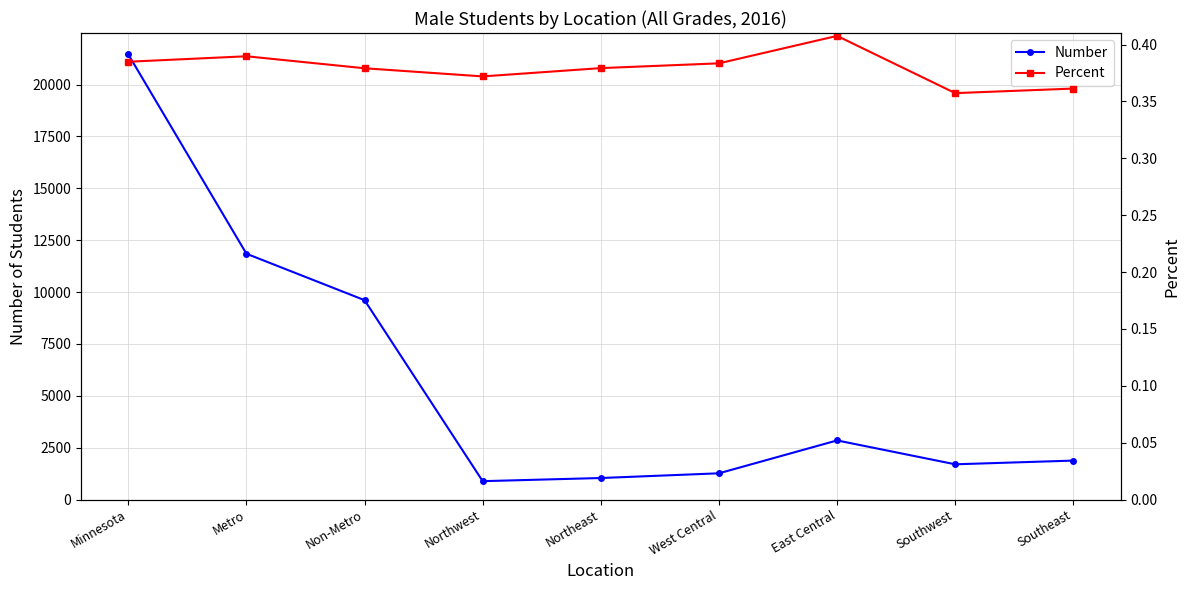

The Percent series shows 0.4 at Southeast. True or false?

True